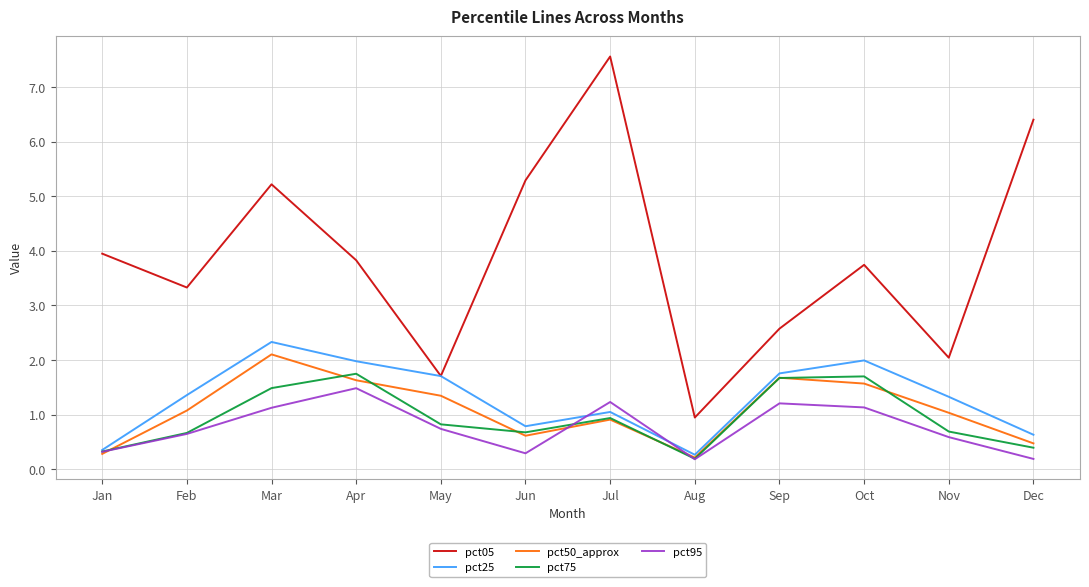

Does the chart have visible grid lines?

Yes